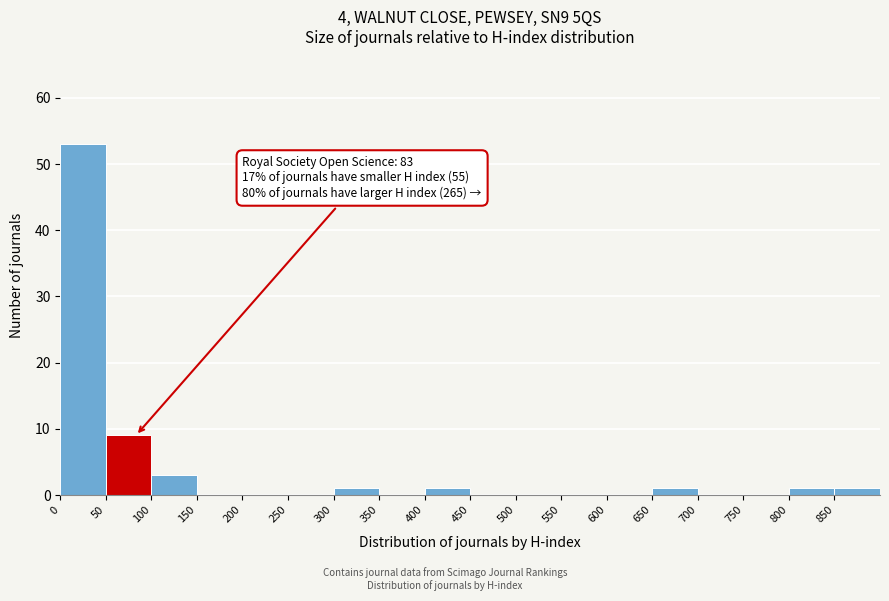

Over which range of the x-axis is the bar tallest?

0 to 50